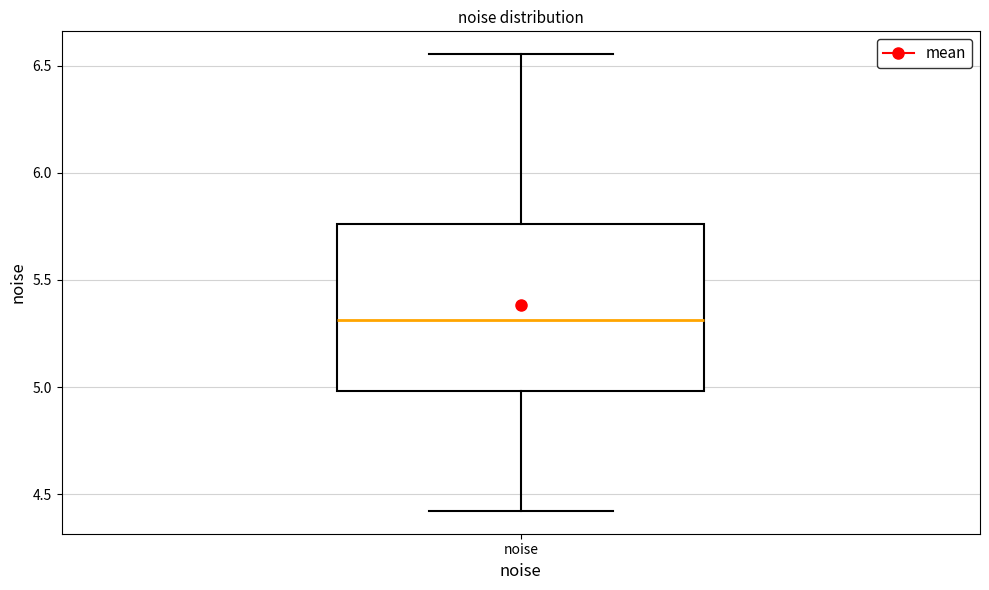

Read this box plot against the y-axis: the position of the median line, the range covered by the box, and the ends of both whiskers. The values are not printed on the chart, so give them approximately, as read against the axis.

median 5.30, box 5.00 to 5.75, whiskers 4.40 to 6.55